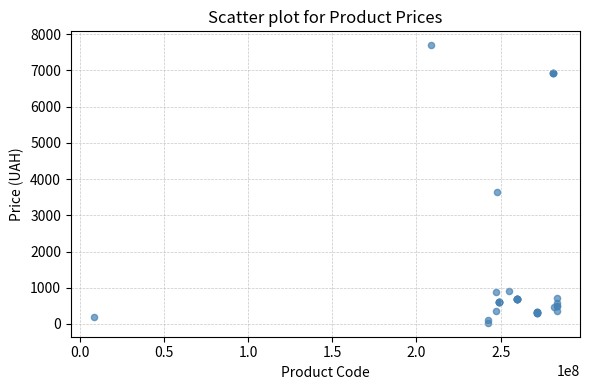

What Y value in the scatter plot is closest to 3862?

3646.5